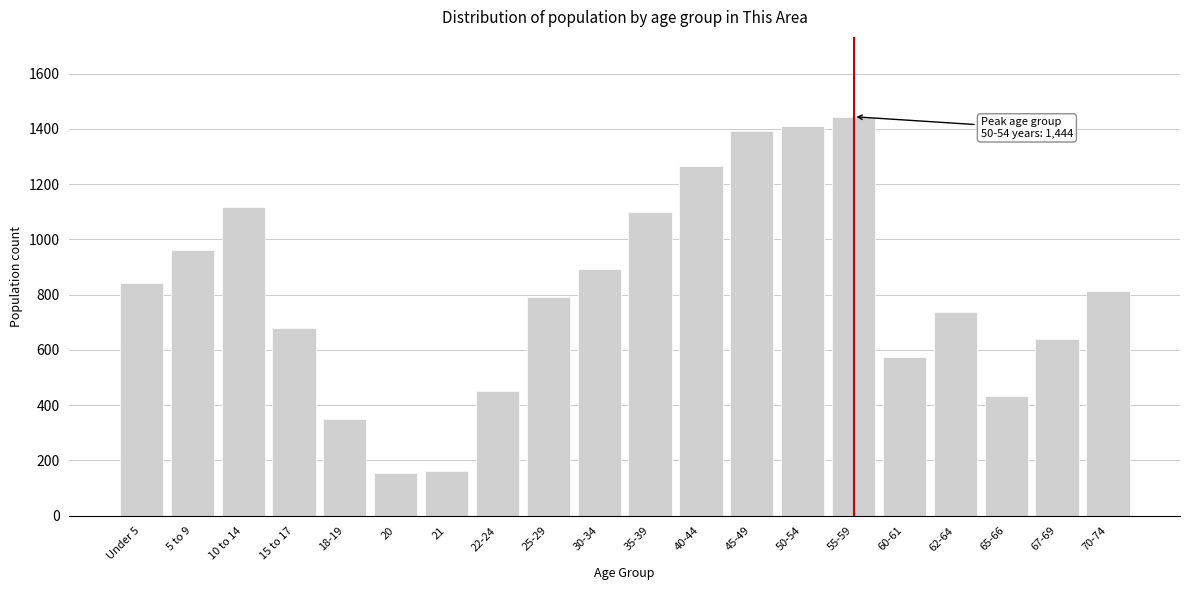

Reading left to right, transcribe all the data shown in this chart.

843	963	1116	678	350	155	163	450	791	892	1099	1266	1394	1409	1444	576	736	432	638	812